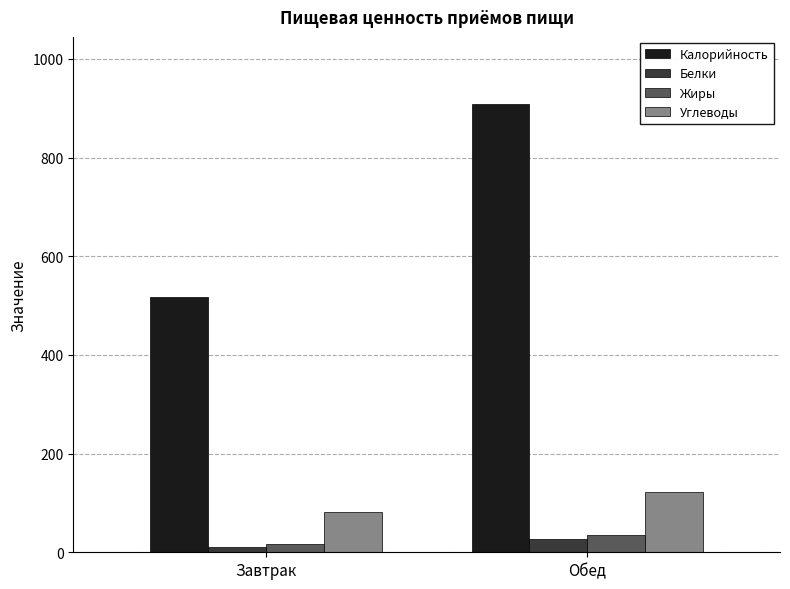

Are the bars horizontal?

No